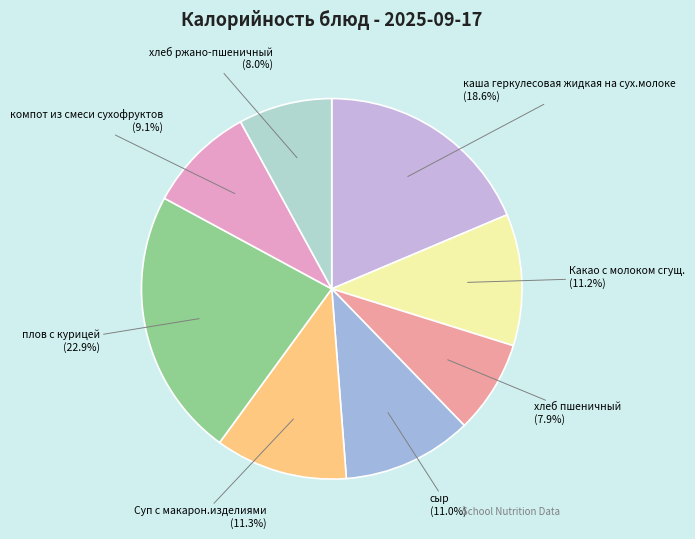

The компот из смеси сухофруктов slice represents 9% of the pie. True or false?

True